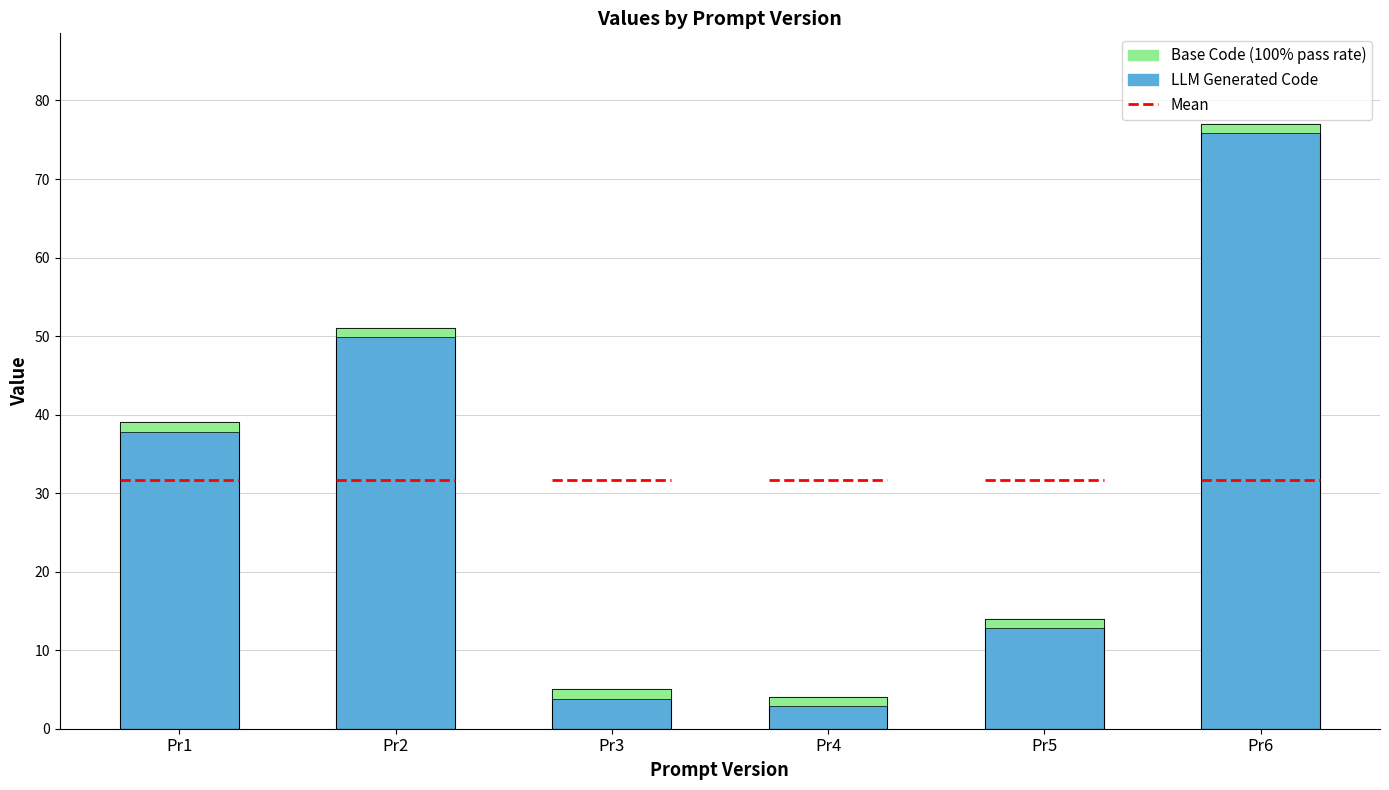

How many data points does each series have?

6